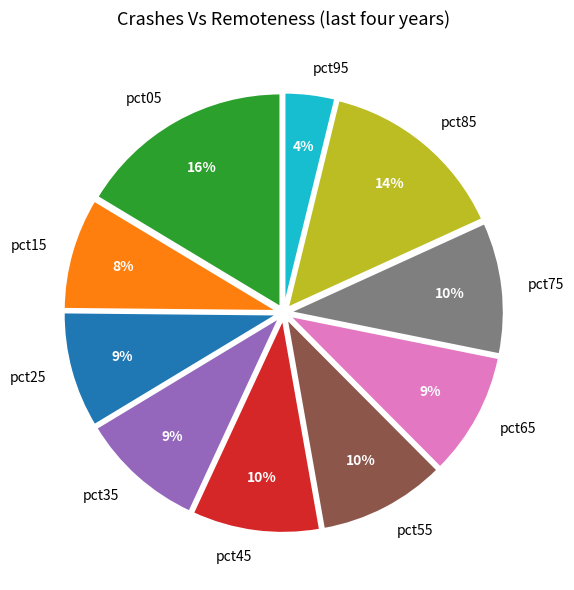

Approximately how many times larger is the value at pct85 compared to pct75?

1.4